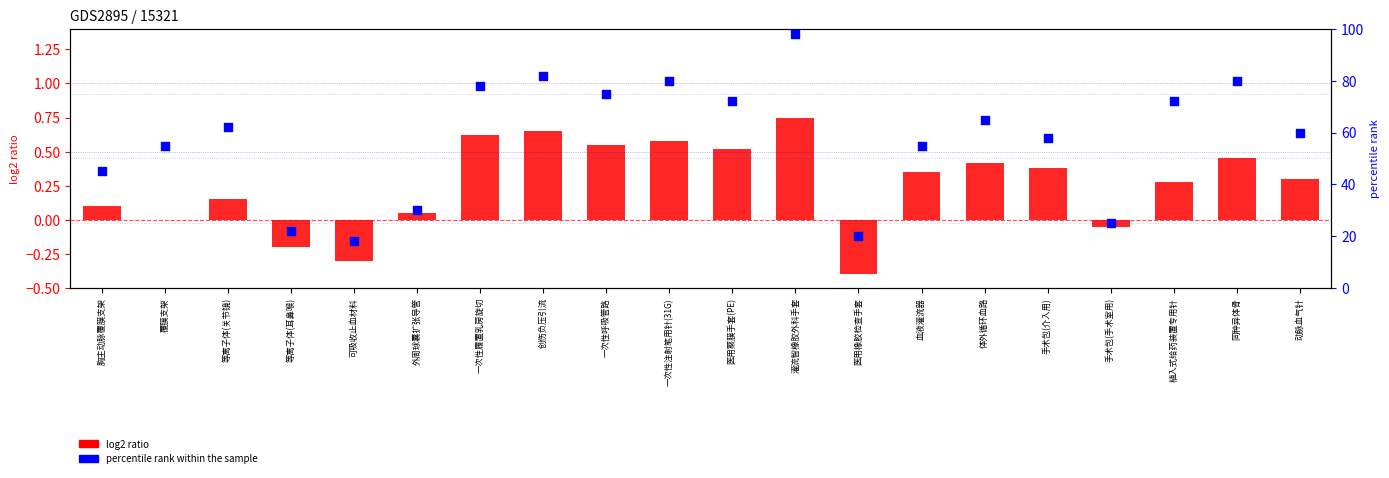

At how many categories does at least one series exceed 87?

1